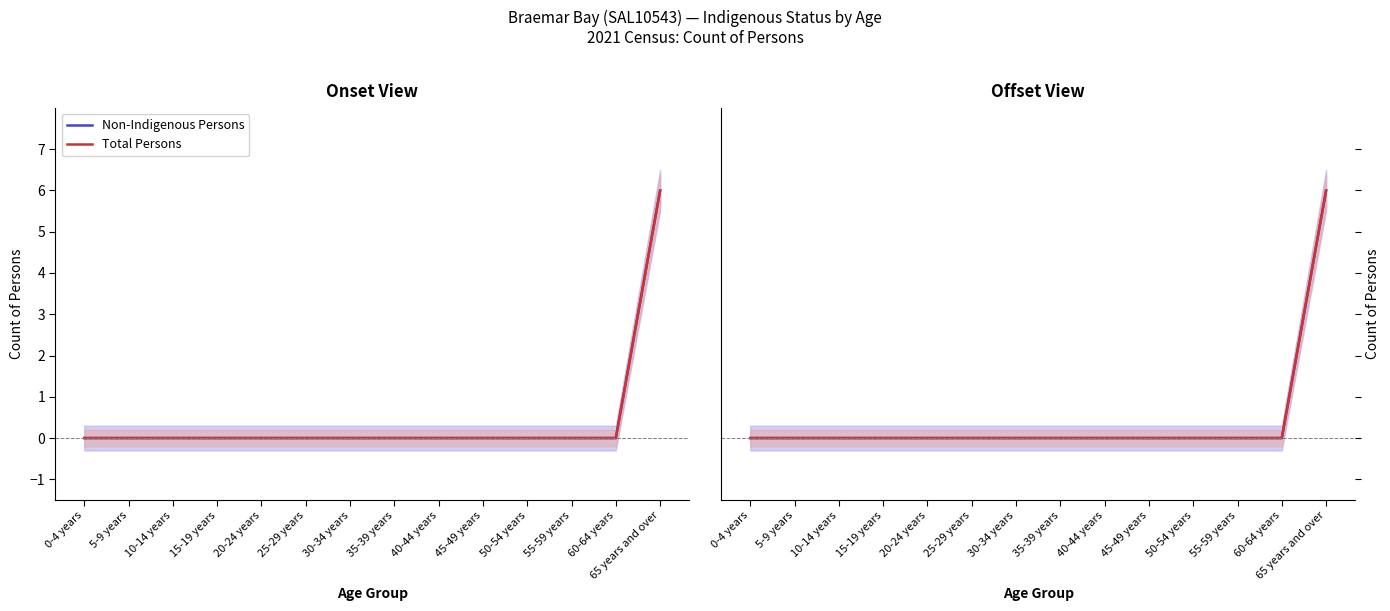

Reading left to right, what are all the values shown in this chart?

Non-Indigenous Persons: 0	0	0	0	0	0	0	0	0	0	0	0	0	6
Total Persons: 0	0	0	0	0	0	0	0	0	0	0	0	0	6